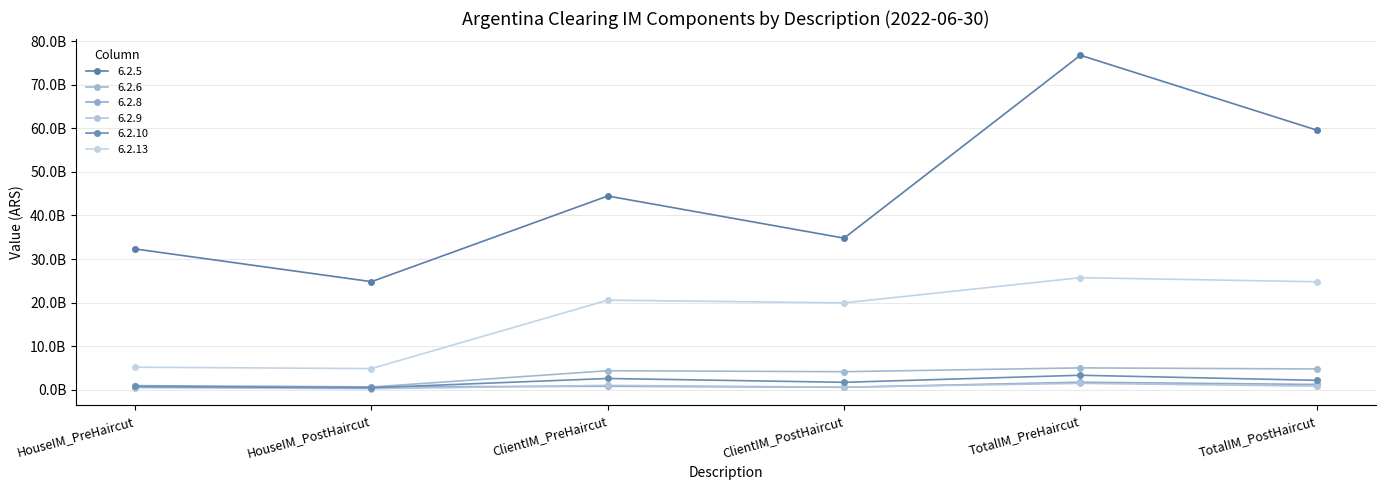

What value does the 6.2.6 series have at ClientIM_PreHaircut?

4355372736.0